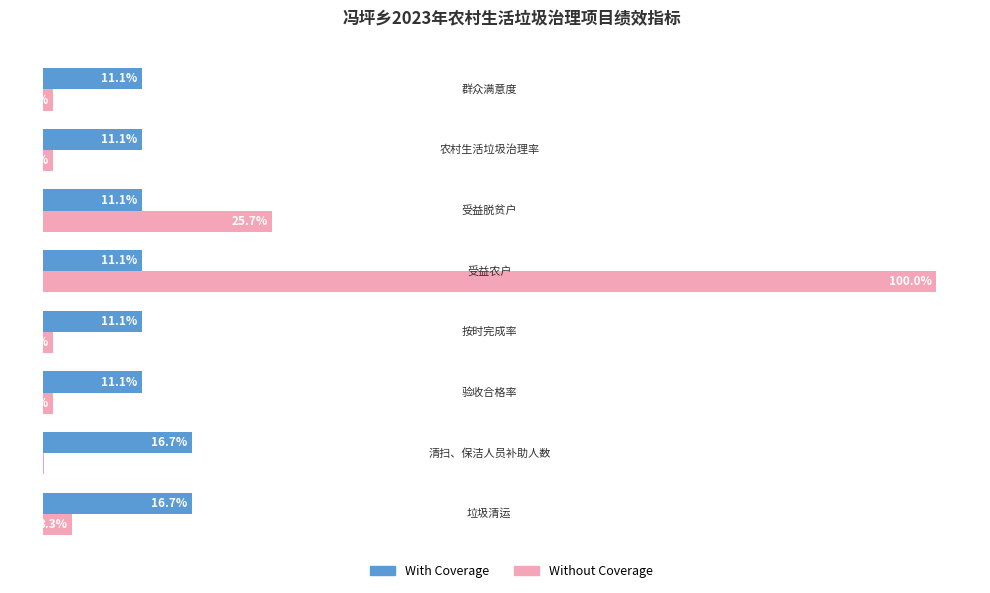

Which series has the largest total across all categories?

Without Coverage